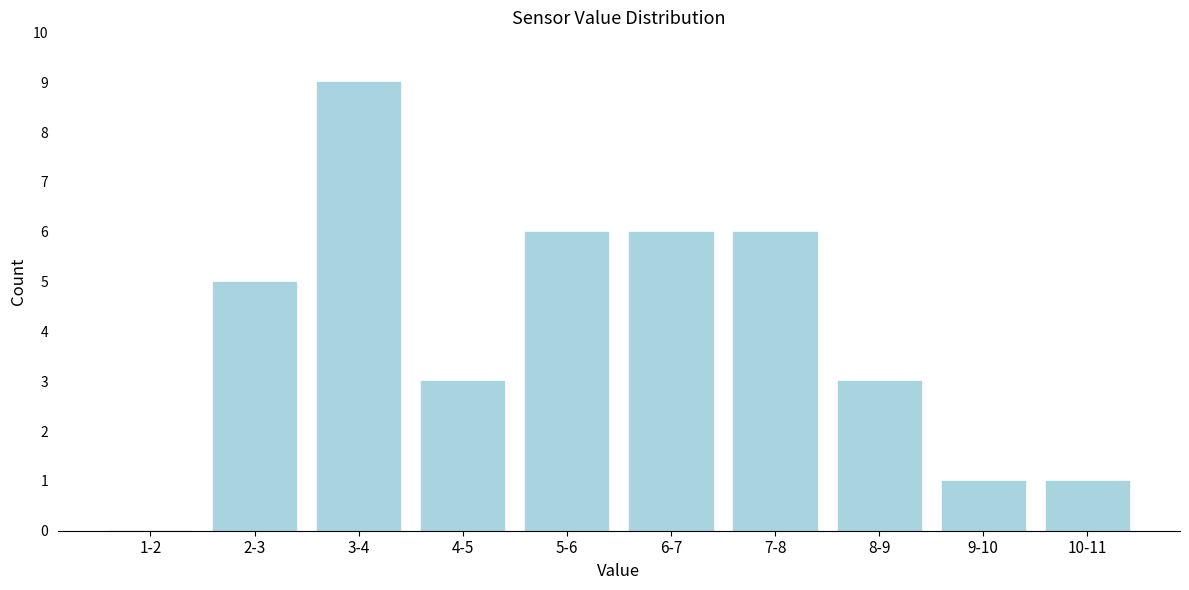

Reading left to right, extract all data points from this chart.

1-2=0	2-3=5	3-4=9	4-5=3	5-6=6	6-7=6	7-8=6	8-9=3	9-10=1	10-11=1